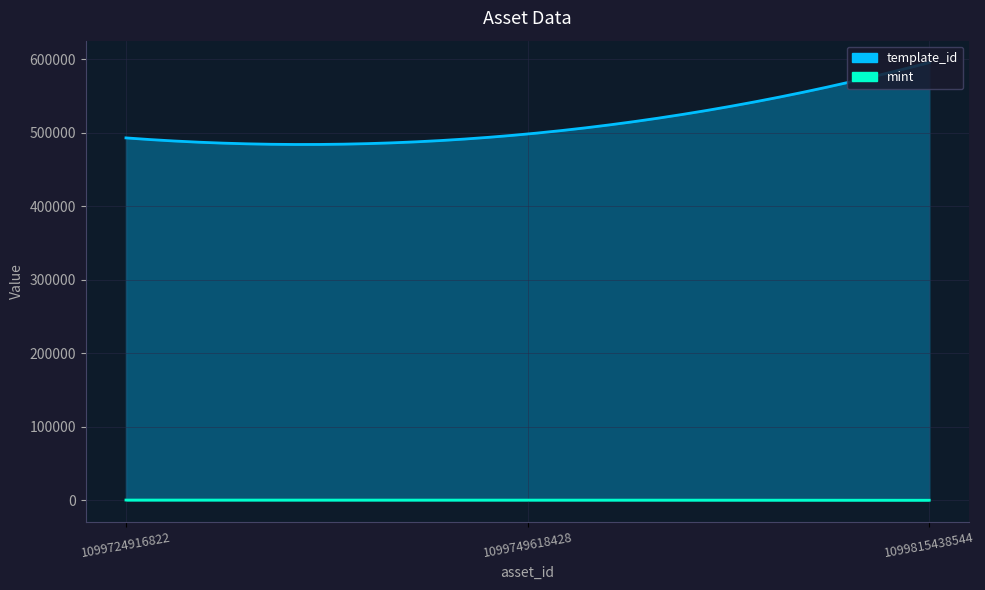

What is the sum of the mint values at 1099724916822 and 1099815438544?

337